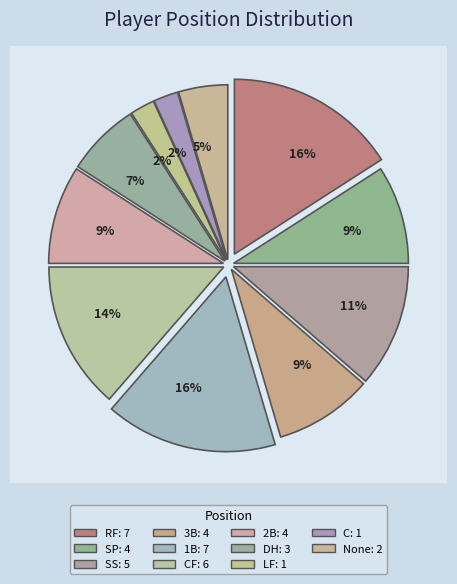

Does any single category account for the majority?

No